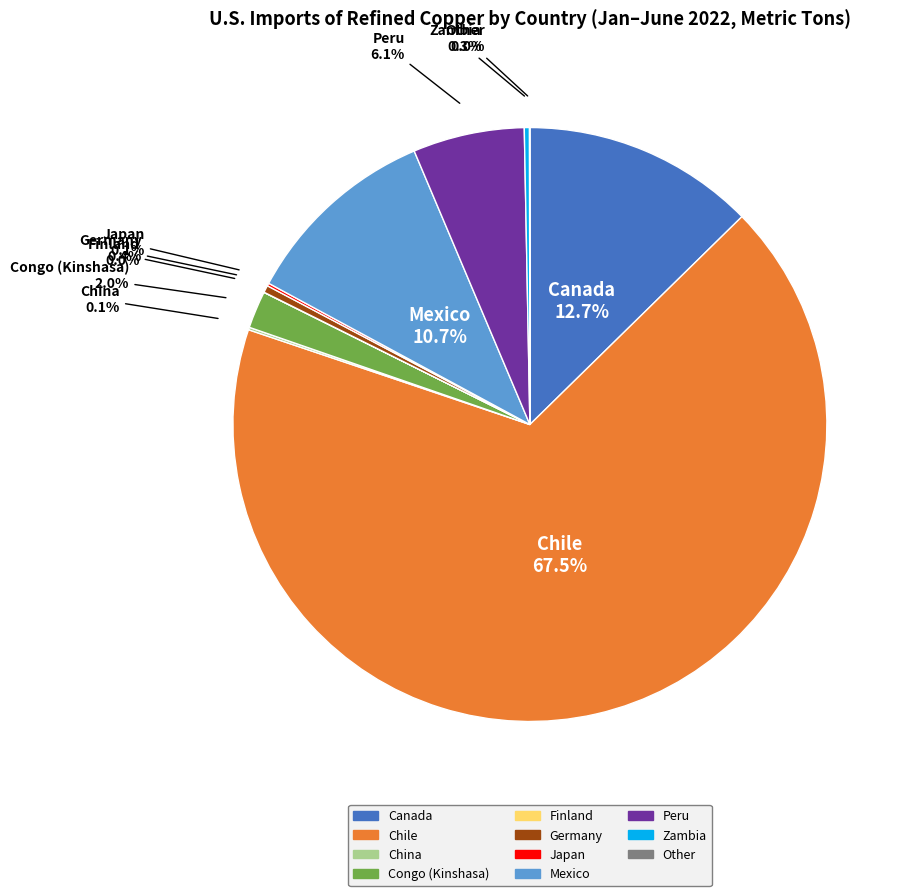

What is the largest slice in the pie chart?

Chile